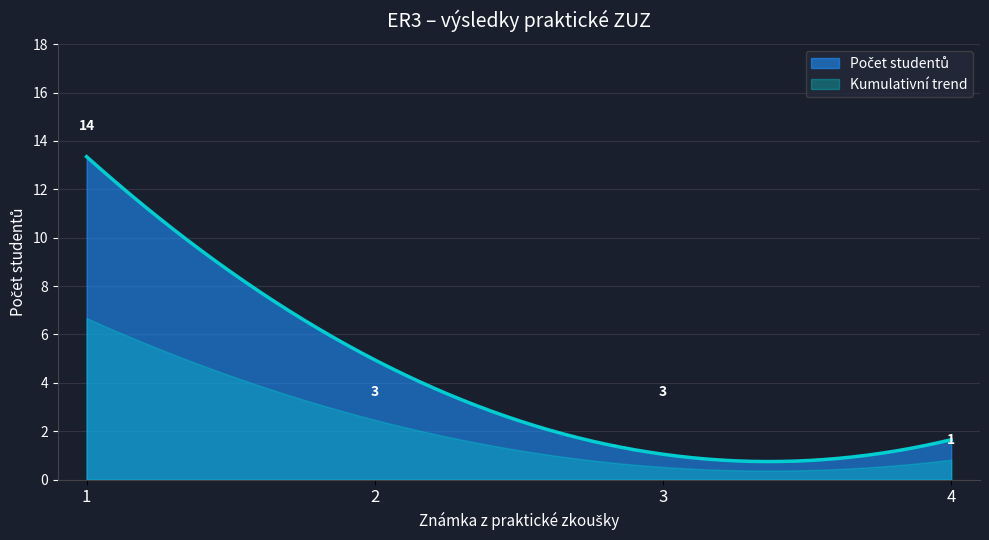

List the labels in order of value, largest first.

1, 2, 3, 4